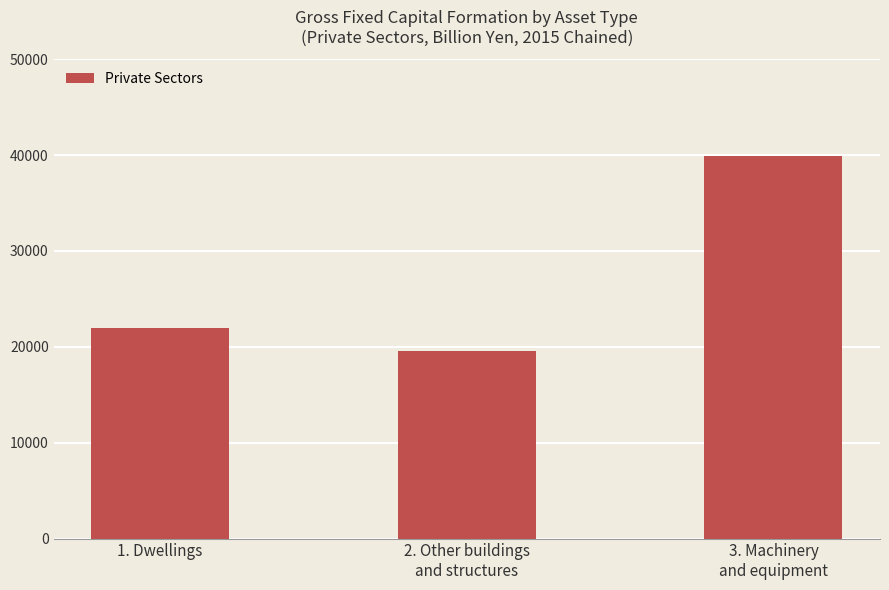

Between 2. Other buildings
and structures and 3. Machinery
and equipment, which is larger?

3. Machinery
and equipment